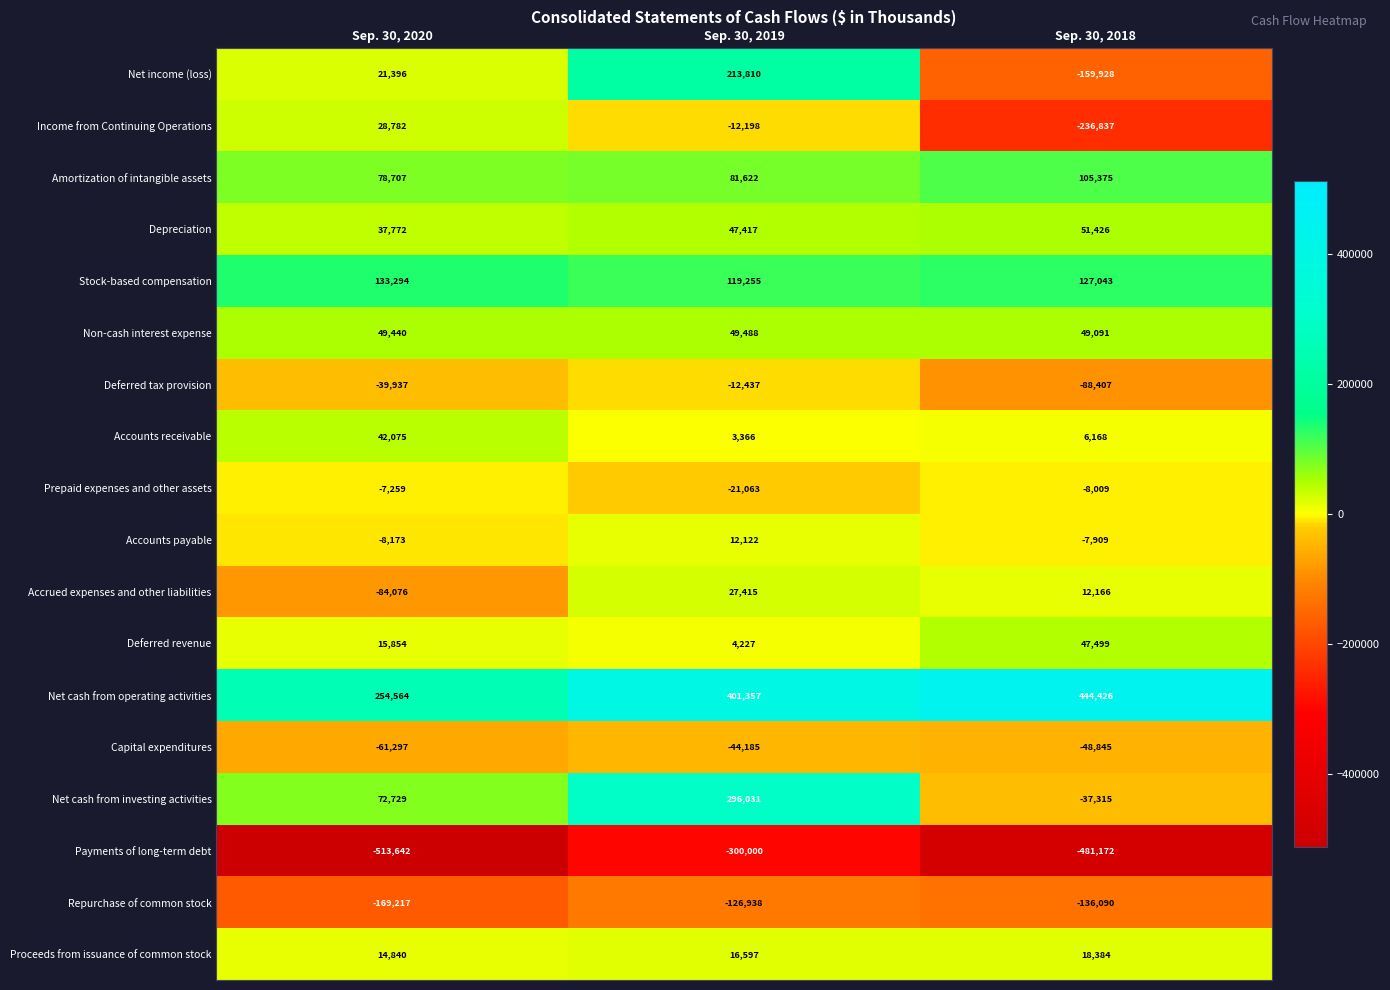

Between Sep. 30, 2020 and Sep. 30, 2018, which series saw the biggest shift?

Income from Continuing Operations